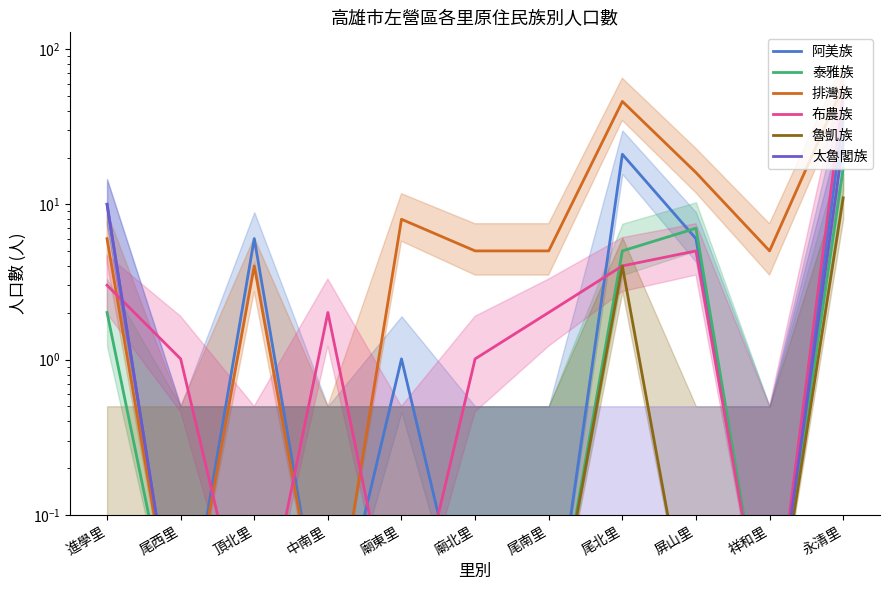

What are all the series names shown in the legend?

阿美族, 泰雅族, 排灣族, 布農族, 魯凱族, 太魯閣族